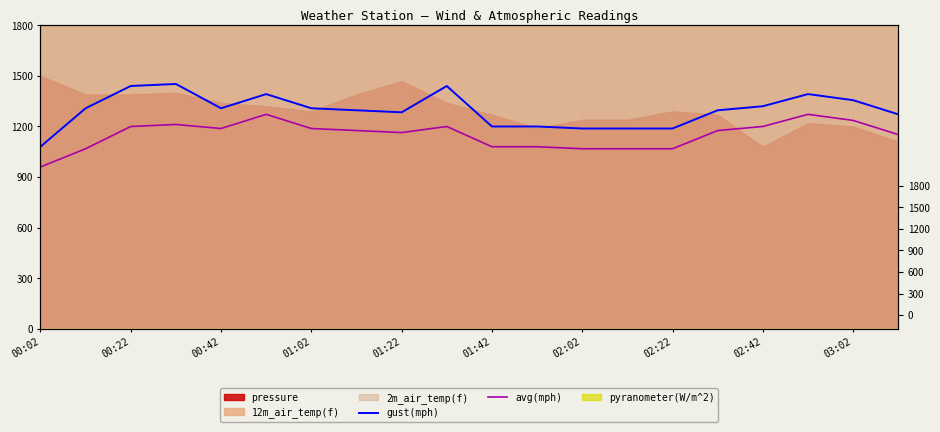

How many values in the avg(mph) series exceed 1176?

9